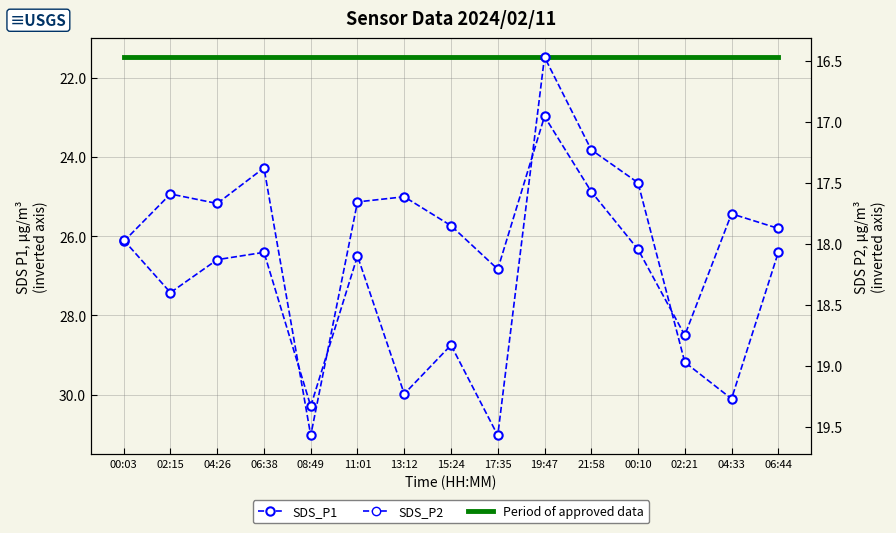

List the labels in order of SDS_P1 value, smallest first.

19:47, 06:38, 21:58, 02:15, 13:12, 11:01, 04:26, 04:33, 15:24, 06:44, 00:03, 00:10, 17:35, 02:21, 08:49